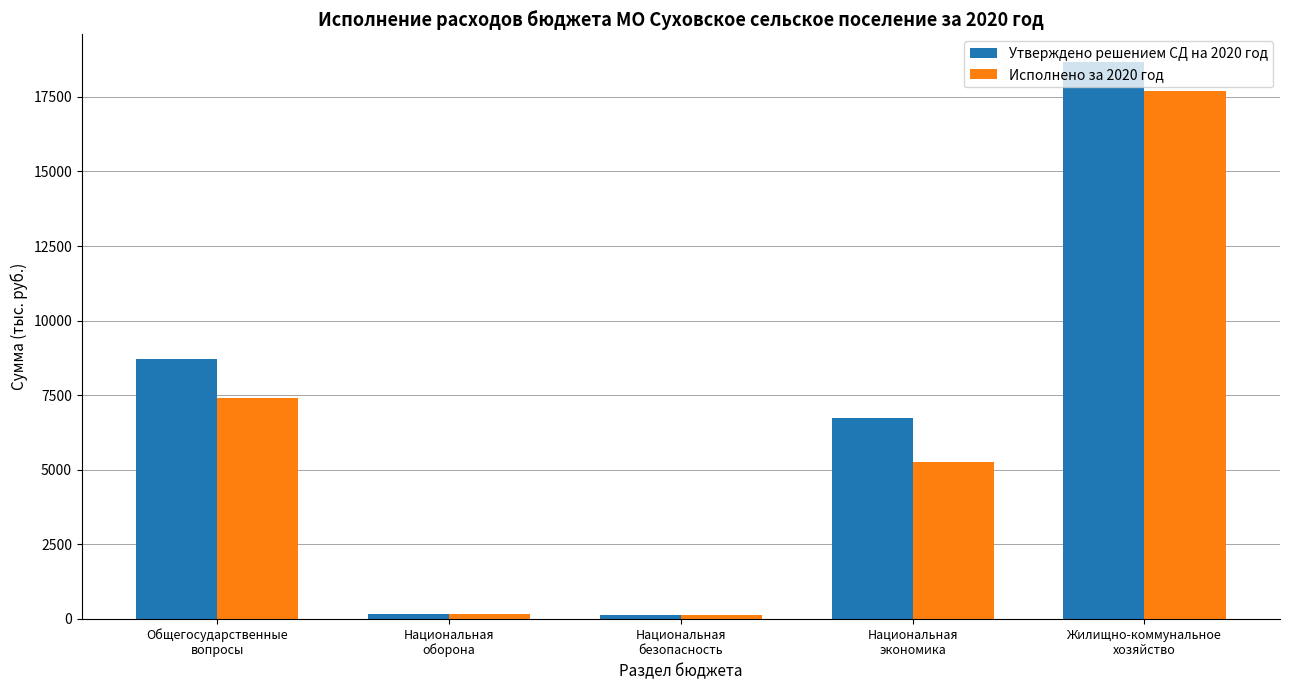

Which series changed the most between Общегосударственные
вопросы and Национальная
безопасность?

Утверждено решением СД на 2020 год